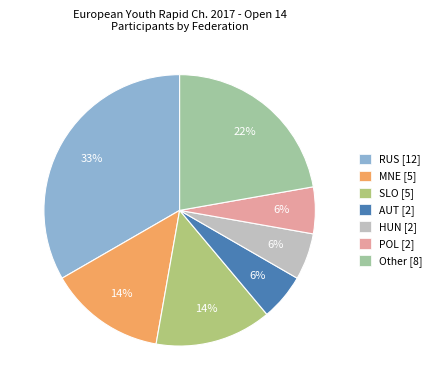

What percentage is the RUS slice, to the nearest percent?

33%